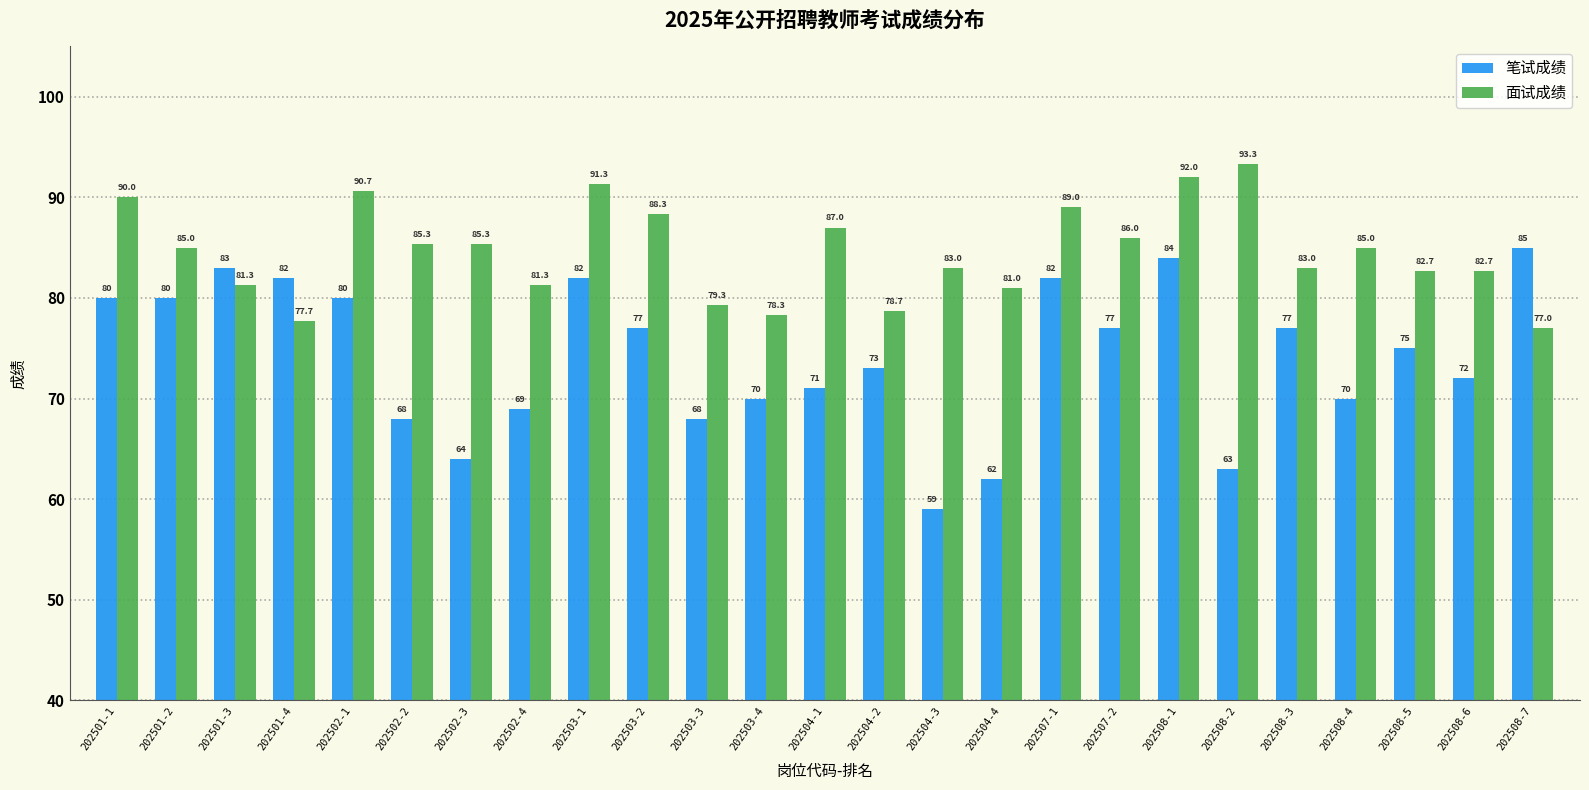

Which has a higher value, 202508-1 or 202502-4?

202508-1